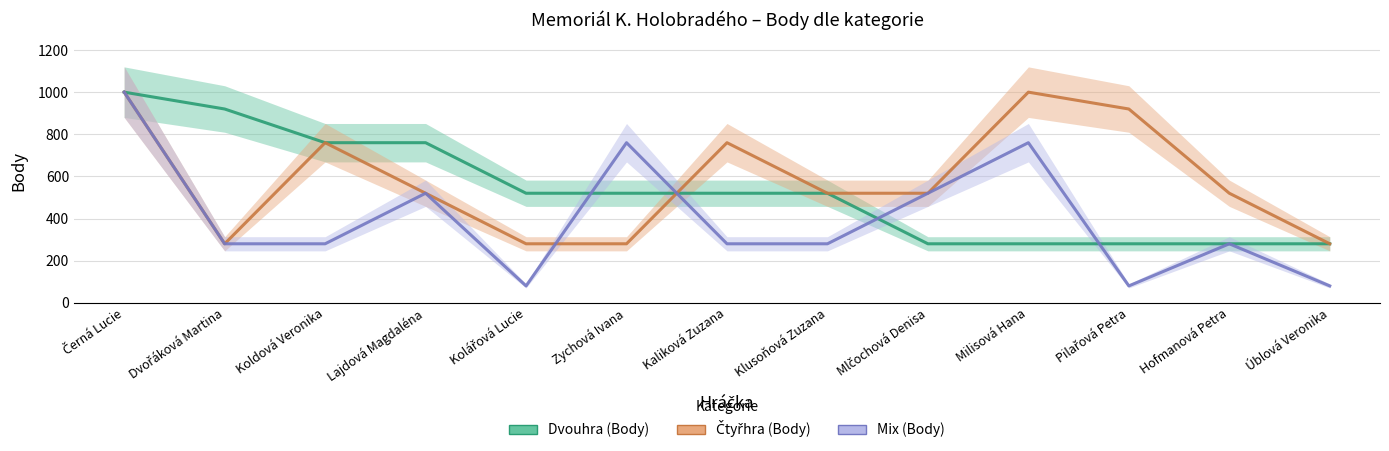

True or false: Čtyřhra (Body) has more than 1 points higher than both neighbors.

True